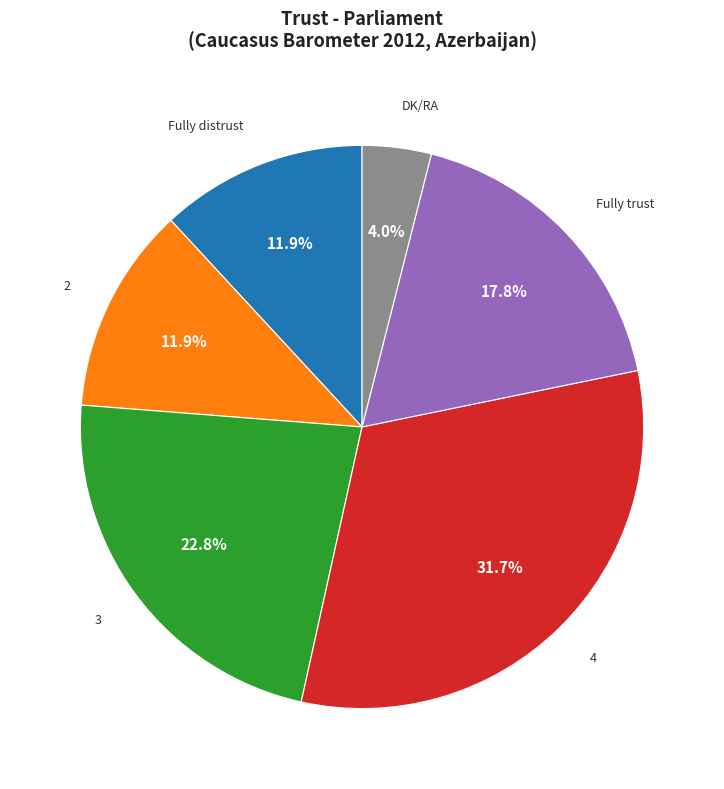

To the nearest percent, what is the combined percentage of Fully distrust and 4?

44%